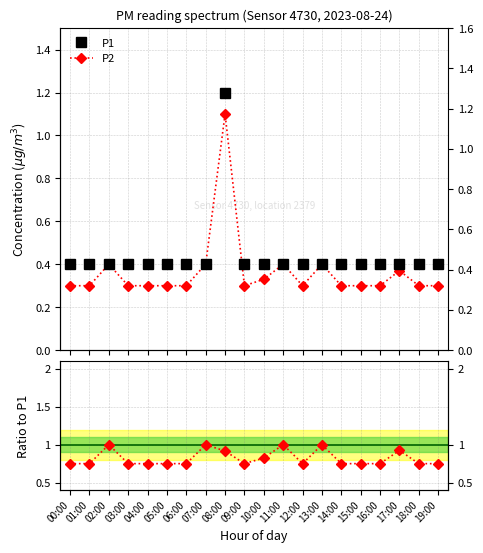

How many interior local valleys does the P2 series have?

2